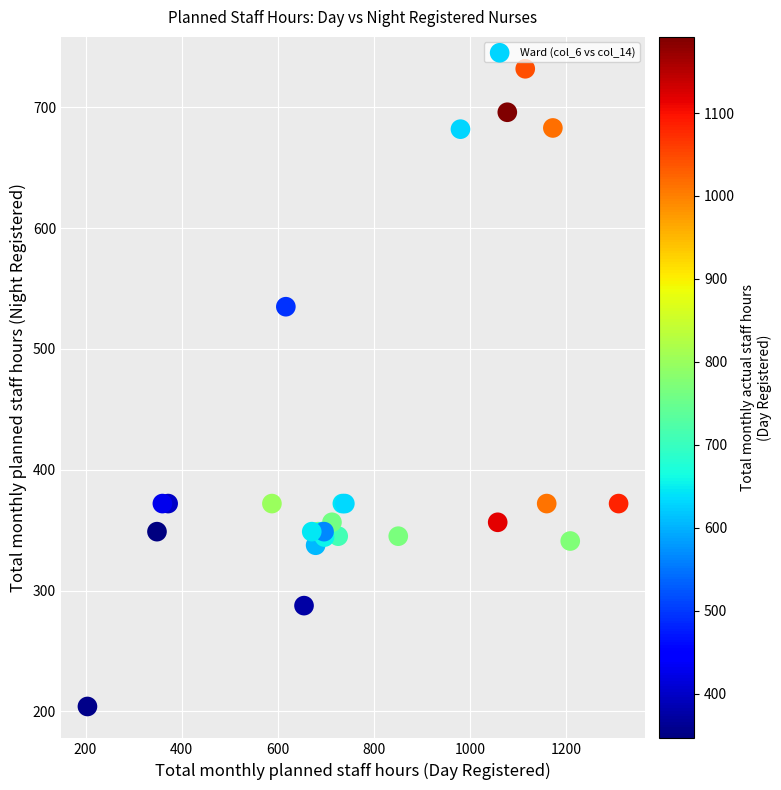

What Y value in the scatter plot is closest to 468?

535.0